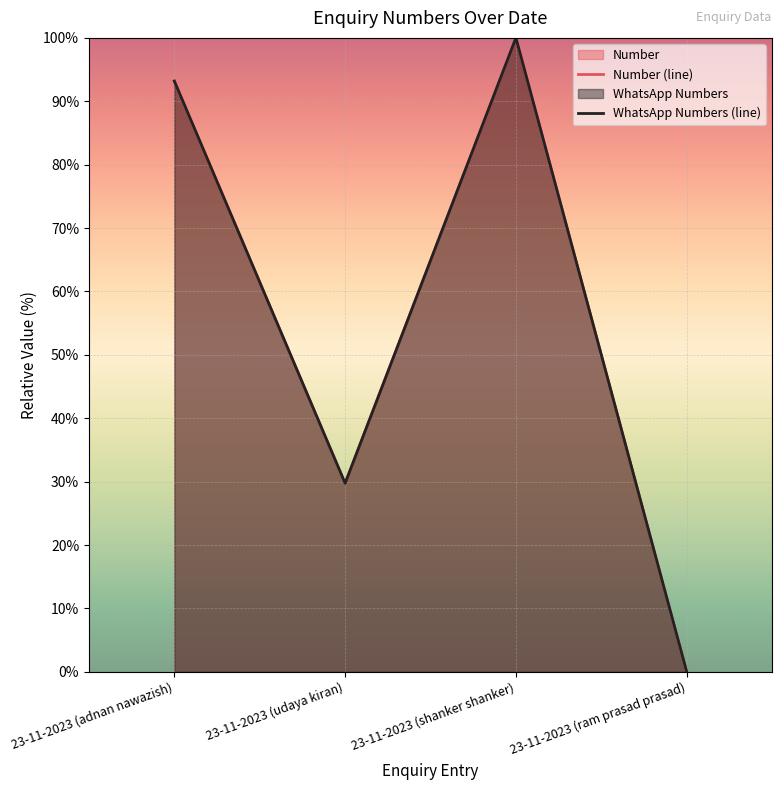

At which category is the sum across all series the highest?

23-11-2023 (shanker shanker)